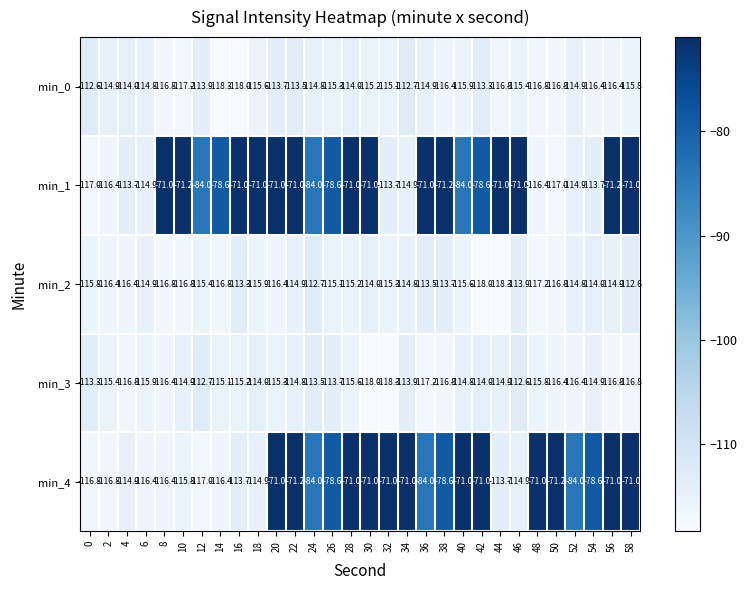

Between 16 and 56, which series saw the biggest shift?

min_4